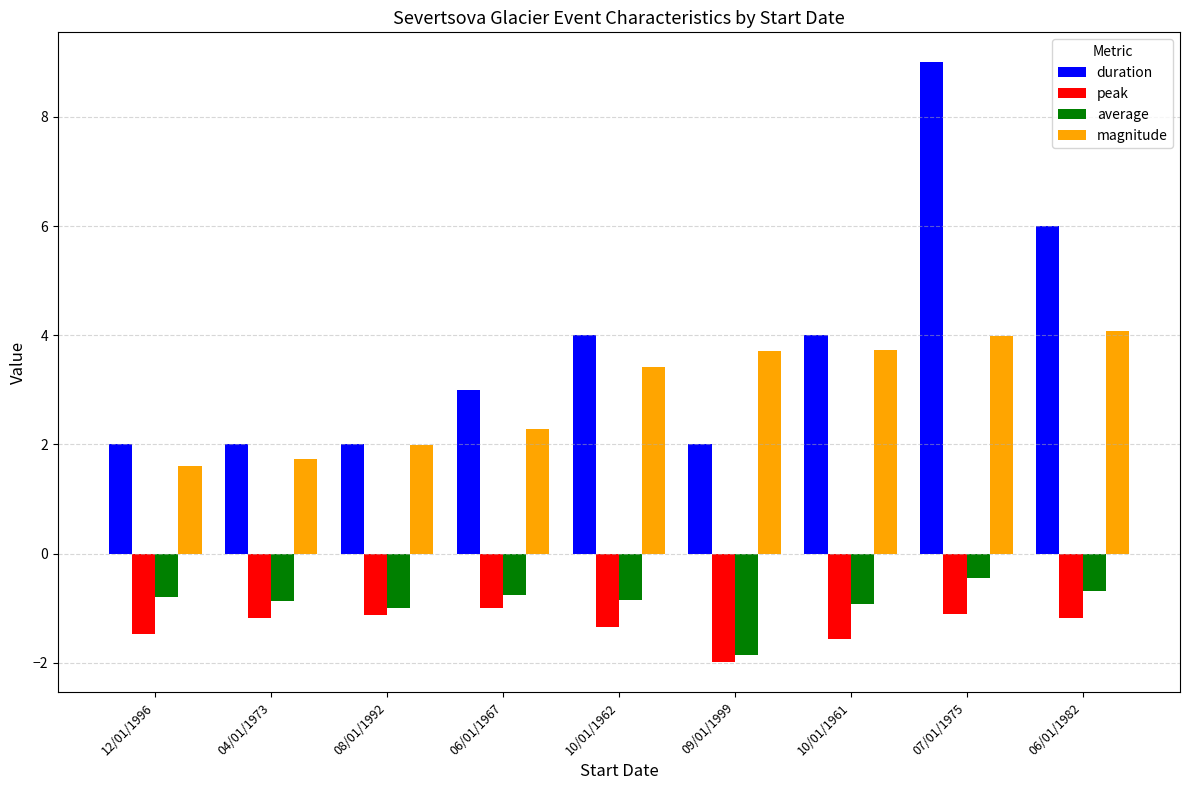

The value of duration at 06/01/1967 is 4.1. True or false?

False